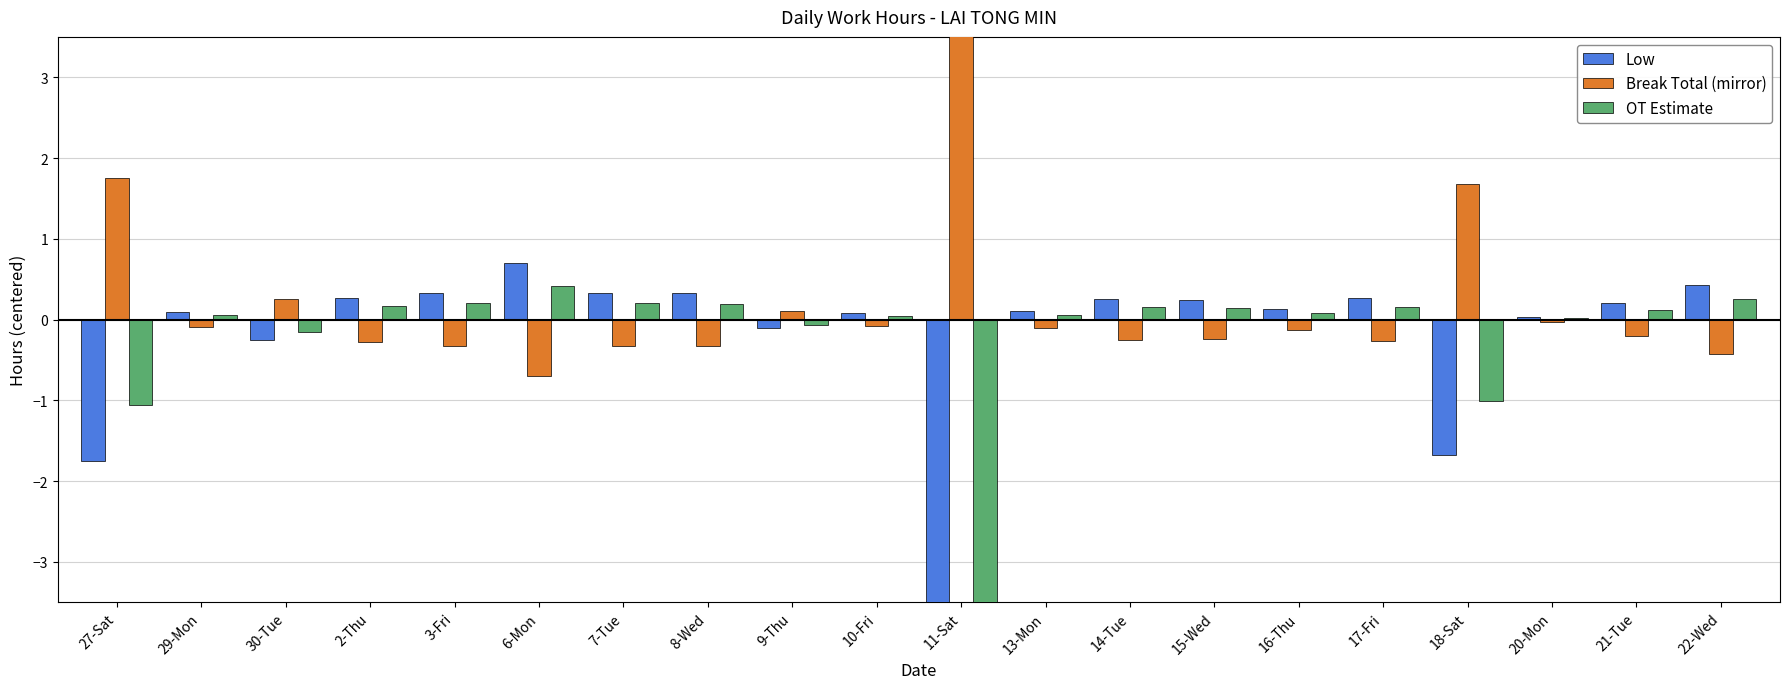

Rank the series by their maximum value, from lowest to highest.

OT Estimate, Low, Break Total (mirror)